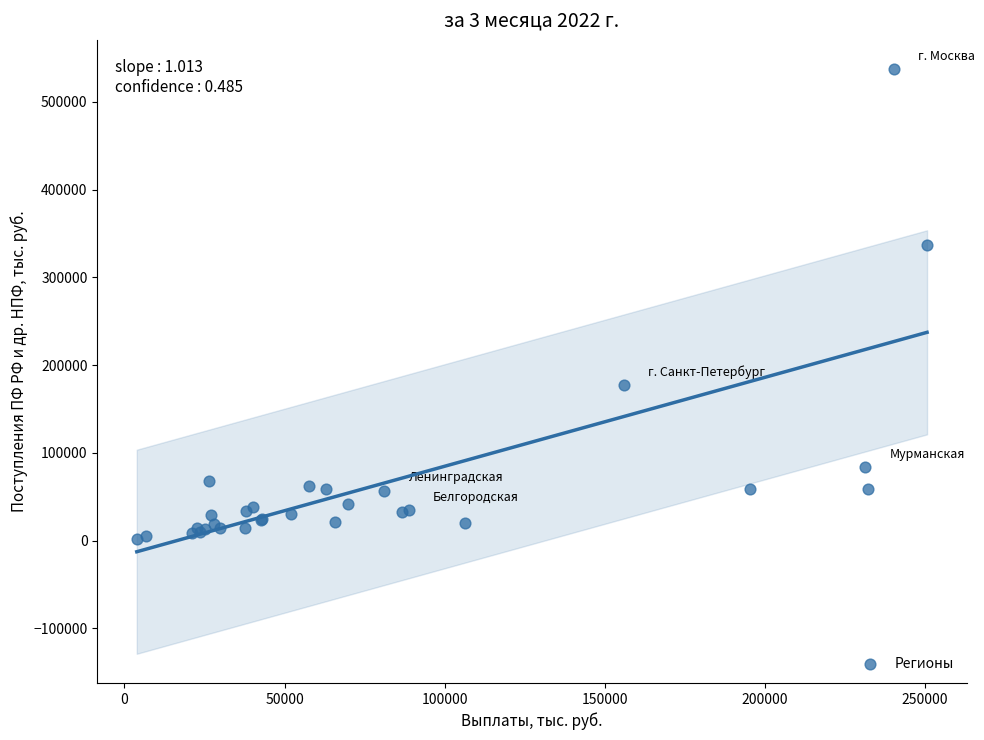

What Y value in the scatter plot is closest to 269712?

336385.6